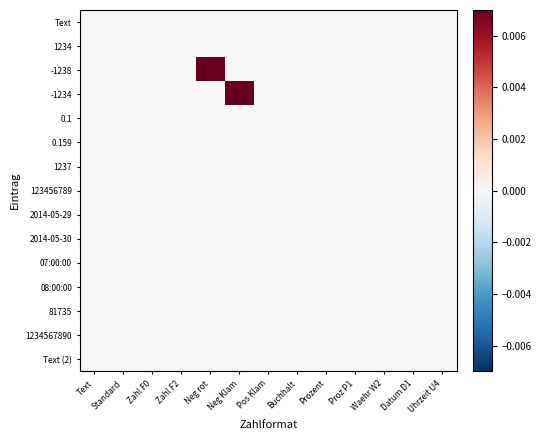

At which category is the sum across all series the highest?

Neg rot